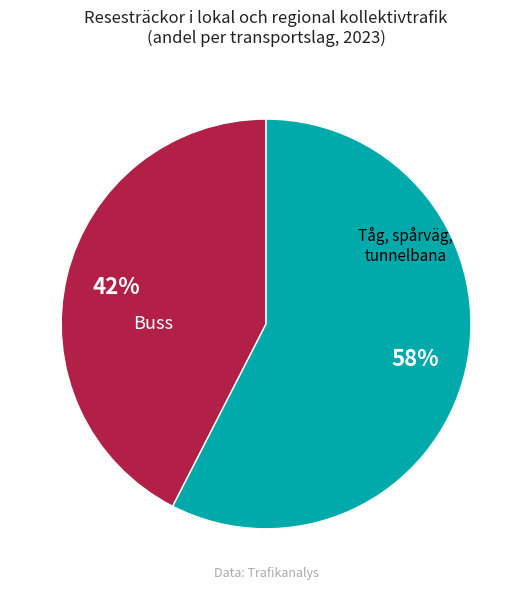

Which category has the biggest portion of the pie?

Tåg, spårväg, tunnelbana